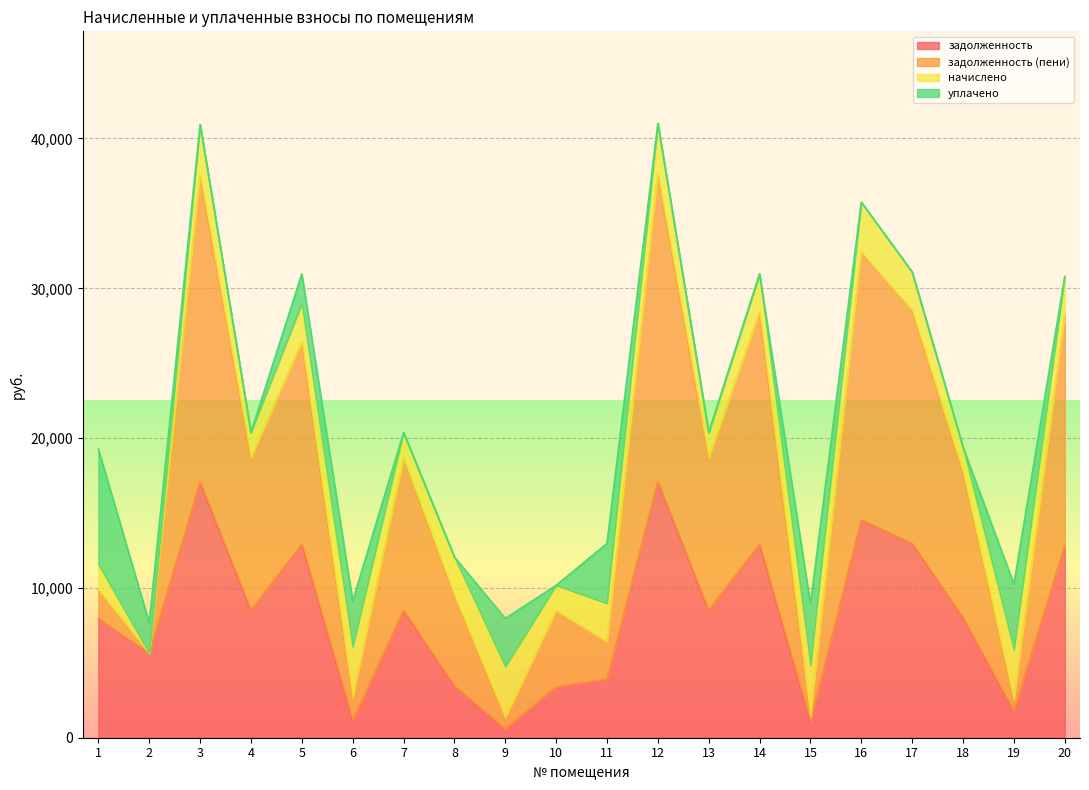

Which series has the widest spread of values?

задолженность (пени)